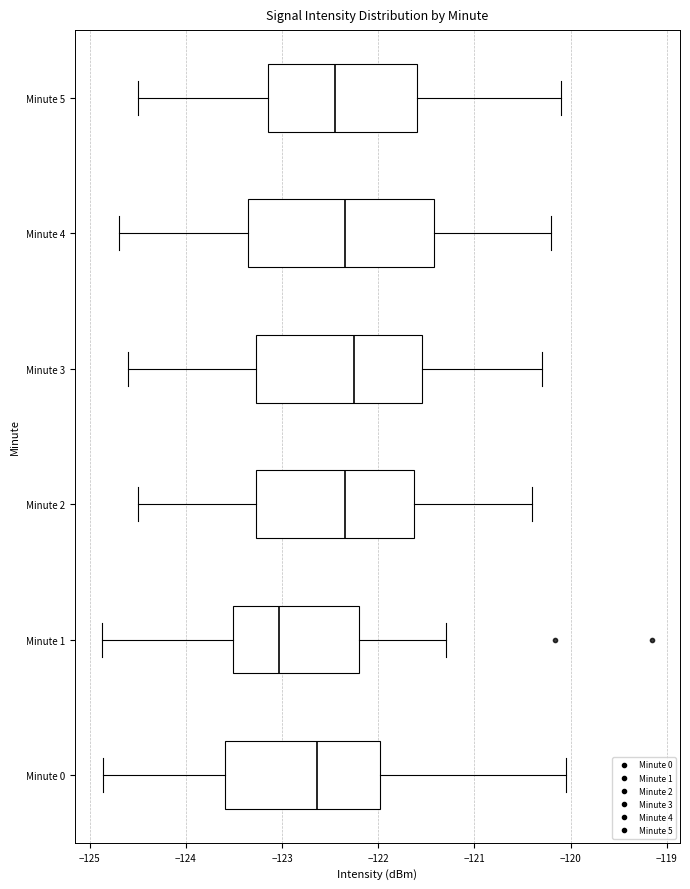

Where does the median line of the box for Minute 0 sit on the x-axis? The values are not printed on the chart, so give them approximately, as read against the axis.

-122.6